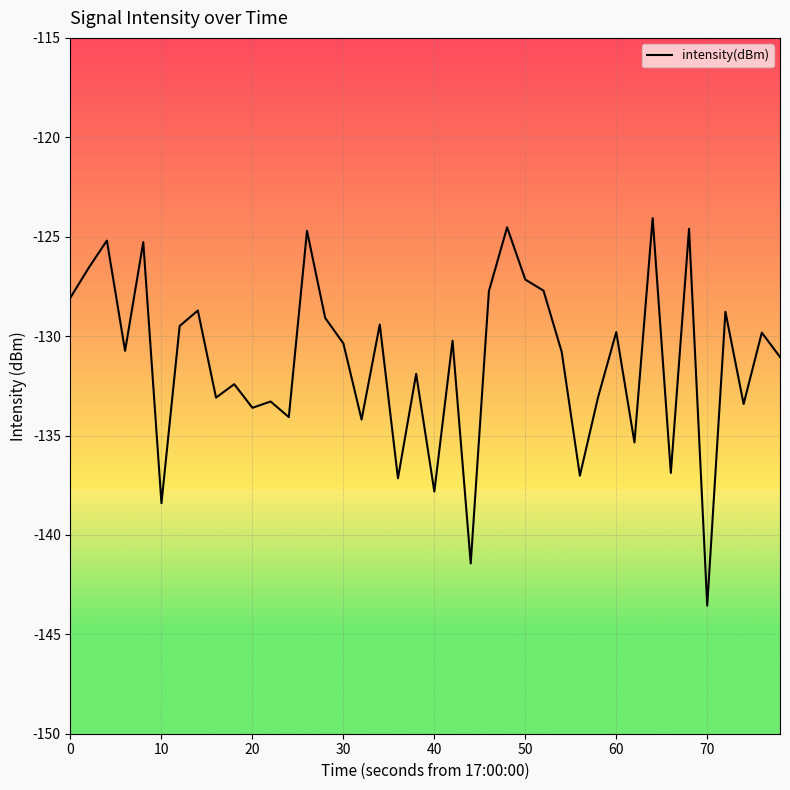

What is the maximum value shown in the chart?

-124.1